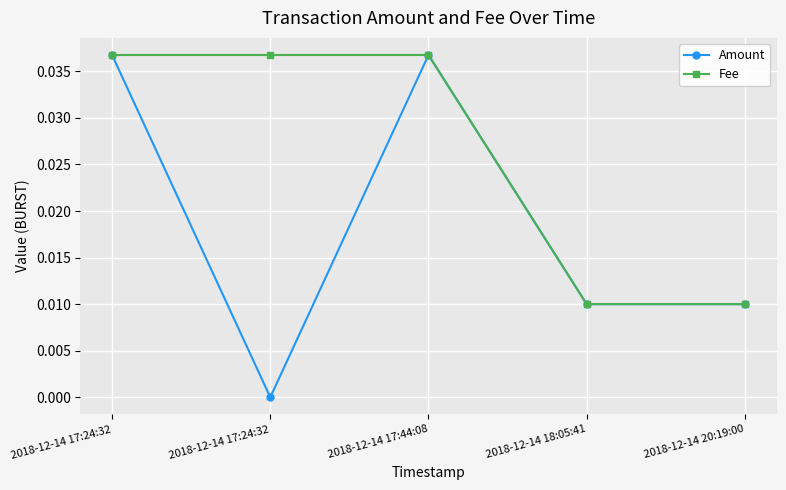

Which category has the lowest value in the Fee series?

2018-12-14 18:05:41